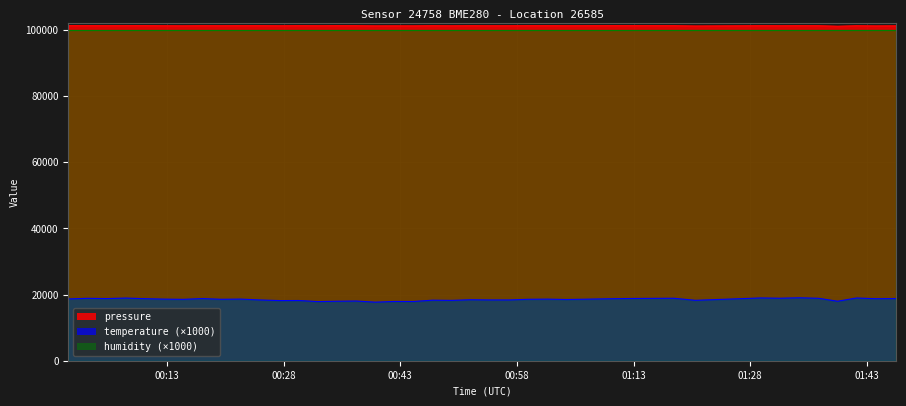

The temperature series shows 18560.0 at 01:43. True or false?

True